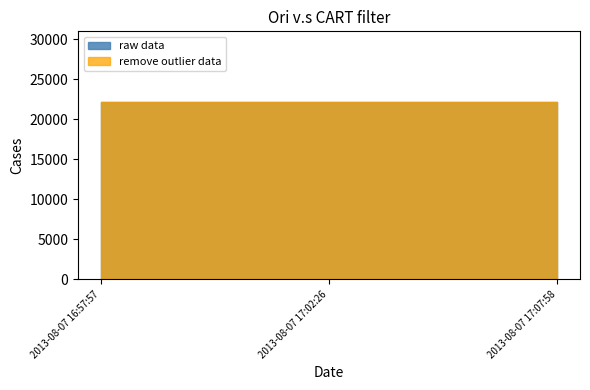

Reading right to left, list all the values displayed in this chart.

raw data: 22114	22111	22108
remove outlier data: 22114	22111	22108